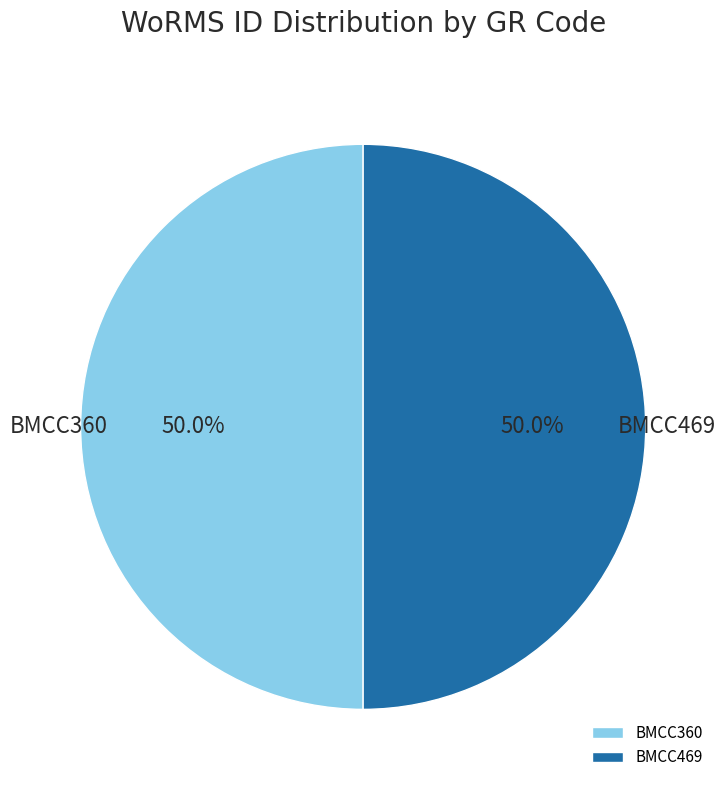

Combined, do BMCC360 and BMCC469 account for over 50%?

Yes